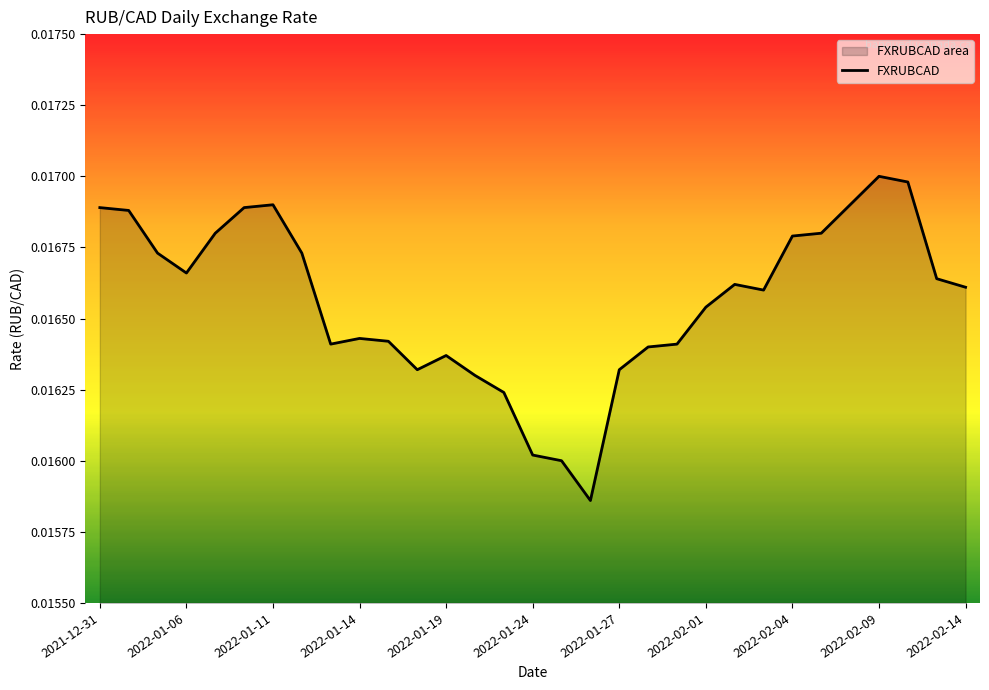

The chart shows a value of 0.0 at 11. True or false?

True